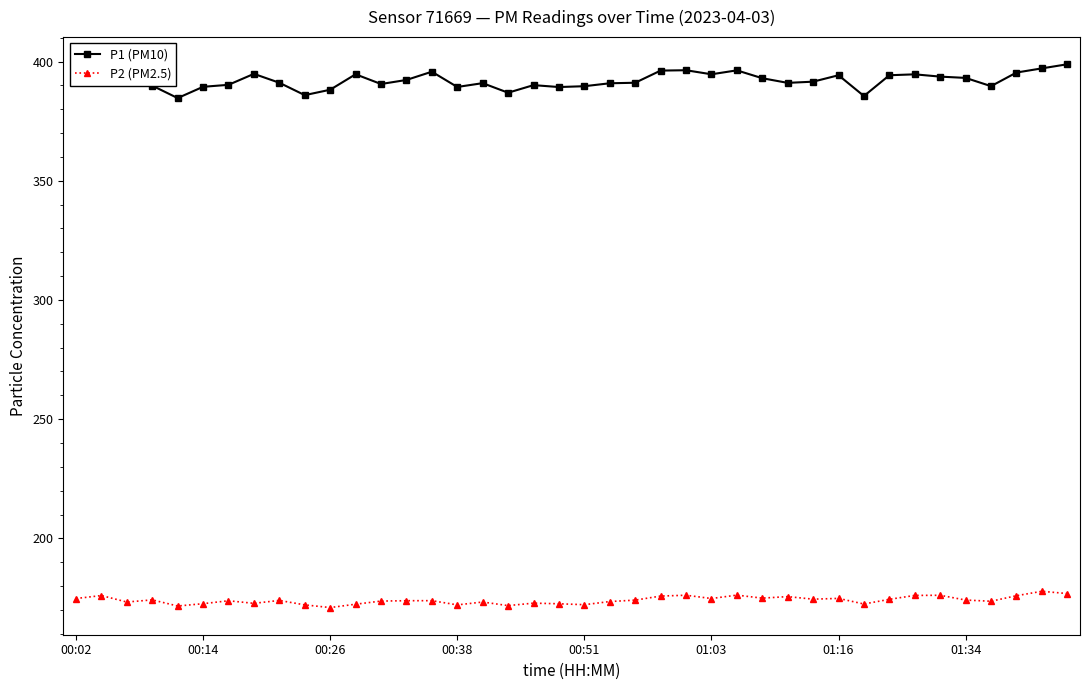

What is the minimum value shown in the chart?

171.0